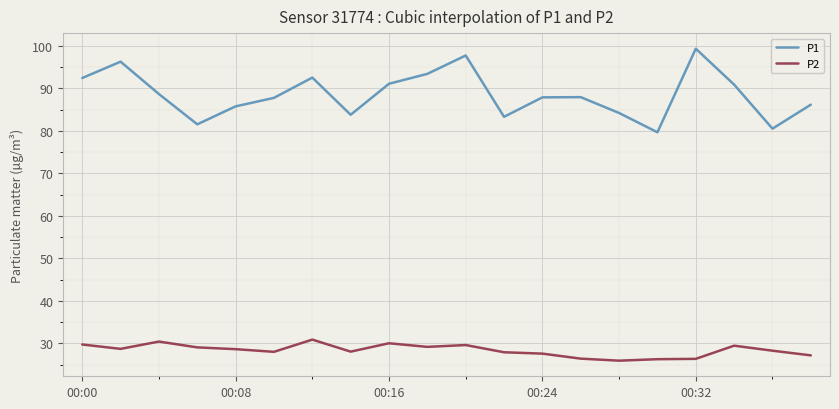

Rank the series by their maximum value, from highest to lowest.

P1, P2